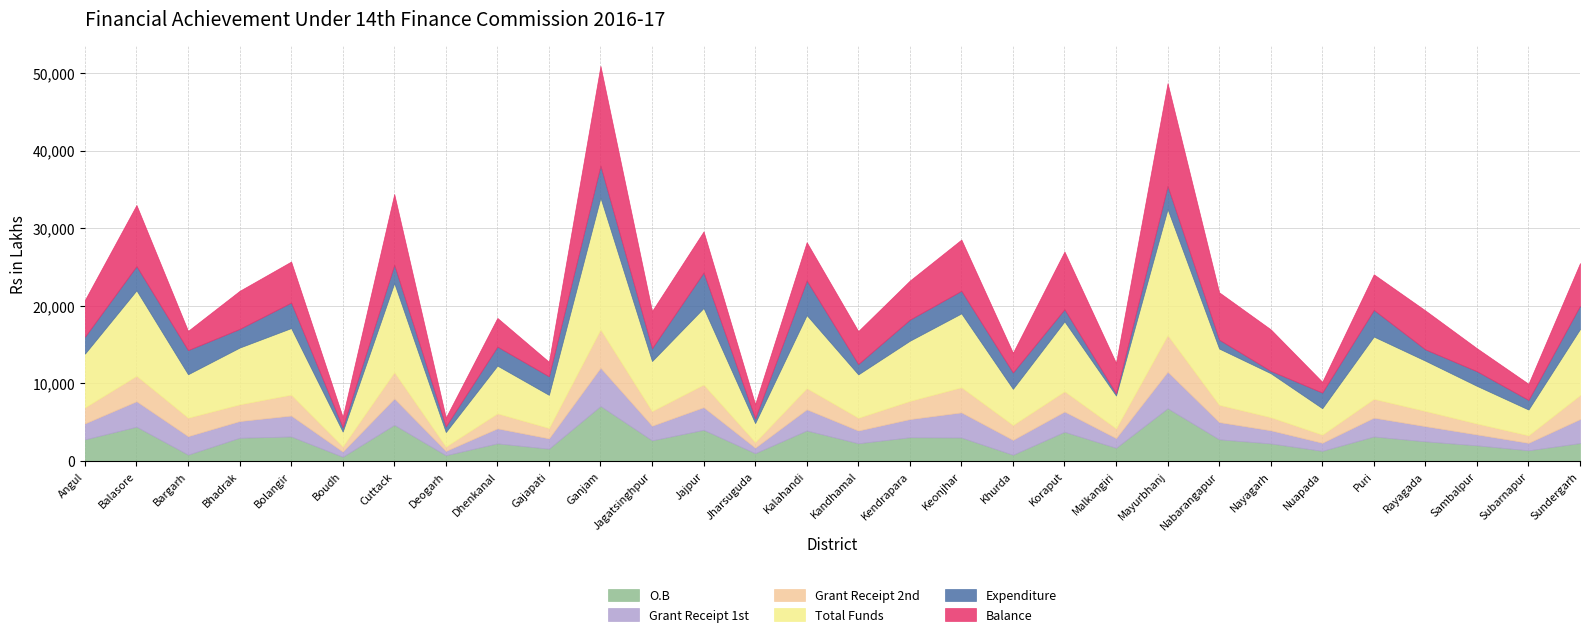

How many lines are shown in the chart?

6